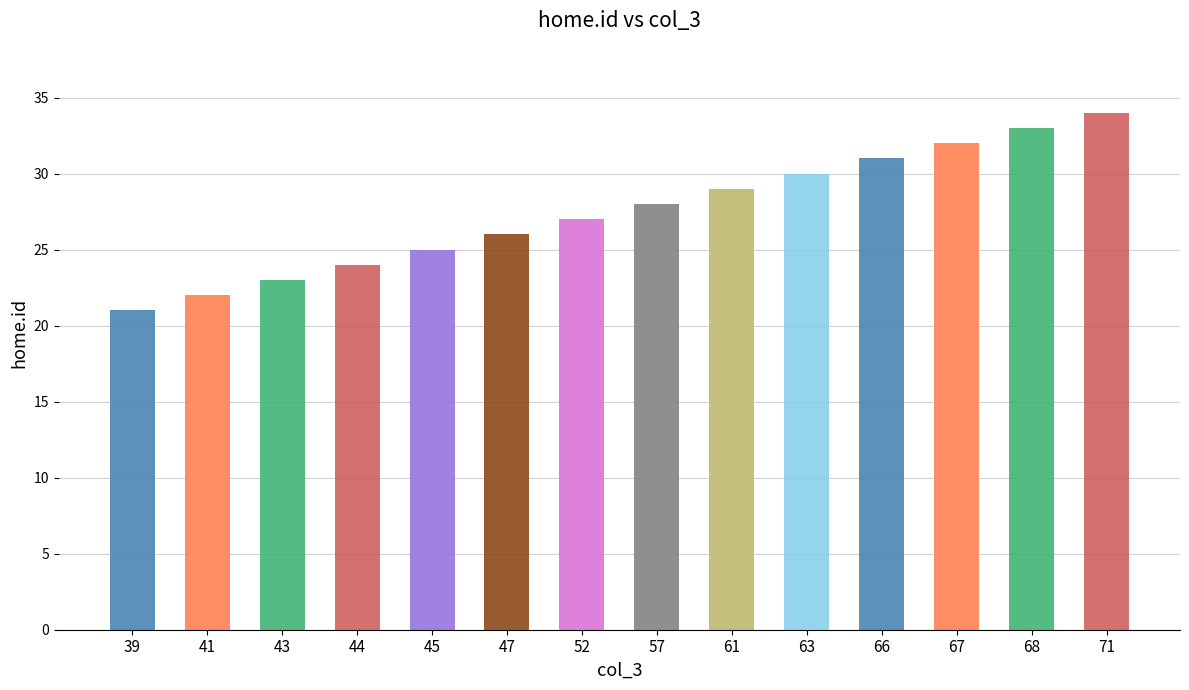

How many bars are there in total?

14